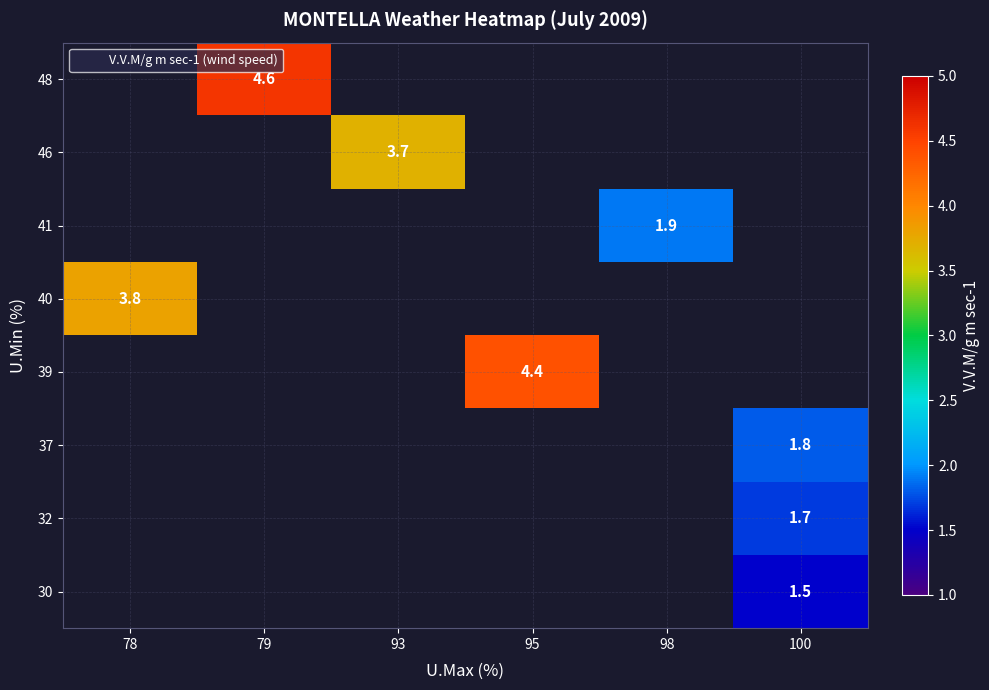

Is the value of 48 at 79 greater than the value of 37 at 98?

No